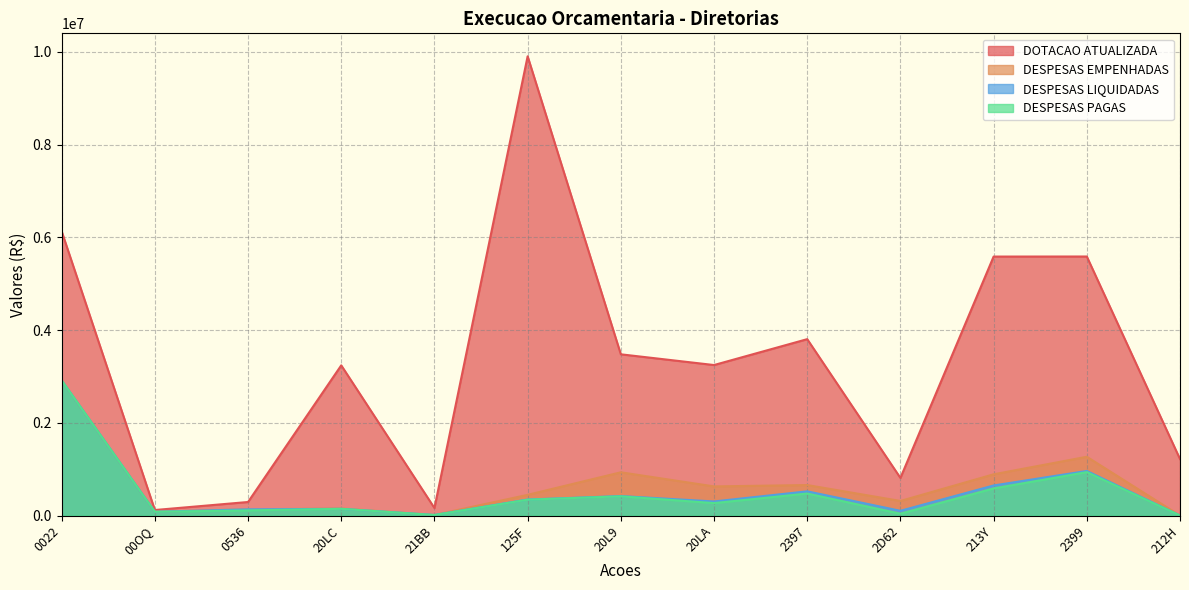

True or false: DESPESAS LIQUIDADAS and DESPESAS PAGAS intersect in this chart.

False